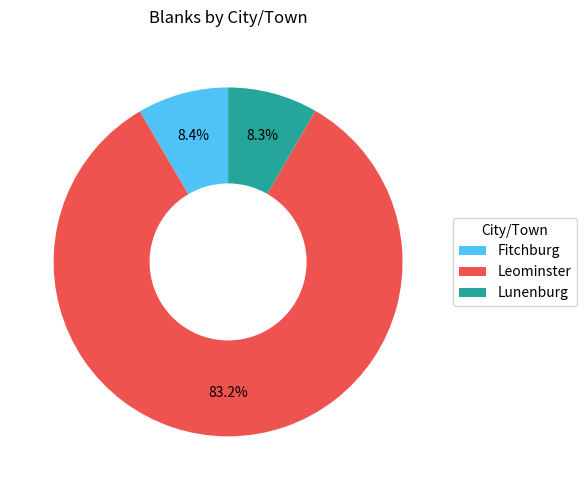

Does Leominster account for over 50% of the chart?

Yes